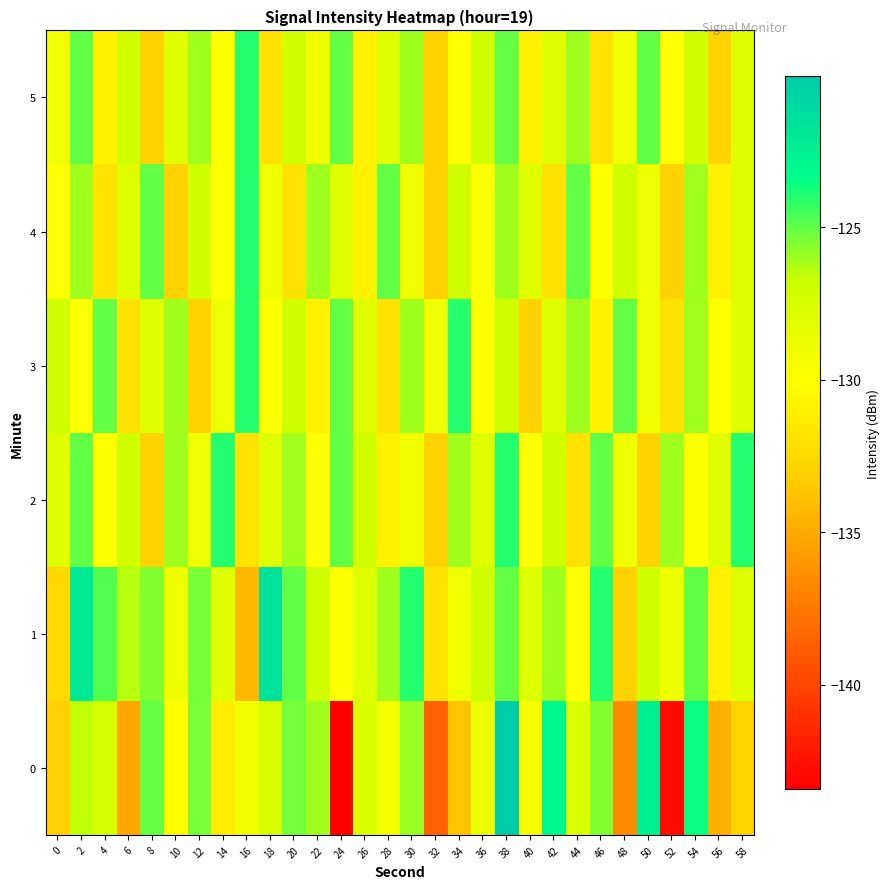

Reading left to right, what are all the values shown in this chart?

0: 0=-133.1	2=-126.5	4=-127.3	6=-135.3	8=-125.1	10=-130.3	12=-125.4	14=-131.2	16=-129.2	18=-127.4	20=-125.3	22=-126.0	24=-143.4	26=-127.8	28=-129.3	30=-125.9	32=-138.6	34=-133.8	36=-128.8	38=-120.0	40=-129.4	42=-123.0	44=-127.8	46=-125.6	48=-136.5	50=-122.4	52=-142.8	54=-123.6	56=-134.8	58=-132.9
1: 0=-132.6	2=-122.1	4=-124.7	6=-126.4	8=-125.5	10=-129.1	12=-125.3	14=-128.0	16=-134.3	18=-121.4	20=-125.0	22=-127.0	24=-130.0	26=-128.0	28=-126.0	30=-124.0	32=-132.0	34=-129.0	36=-127.0	38=-125.0	40=-128.0	42=-126.0	44=-130.0	46=-124.0	48=-133.0	50=-127.0	52=-129.0	54=-125.0	56=-131.0	58=-128.0
2: 0=-128.0	2=-125.0	4=-130.0	6=-127.0	8=-133.0	10=-126.0	12=-129.0	14=-124.0	16=-132.0	18=-128.0	20=-126.0	22=-130.0	24=-125.0	26=-127.0	28=-131.0	30=-129.0	32=-133.0	34=-126.0	36=-128.0	38=-124.0	40=-130.0	42=-127.0	44=-132.0	46=-125.0	48=-129.0	50=-133.0	52=-126.0	54=-130.0	56=-128.0	58=-124.0
3: 0=-127.0	2=-130.0	4=-125.0	6=-132.0	8=-128.0	10=-126.0	12=-133.0	14=-129.0	16=-124.0	18=-130.0	20=-127.0	22=-131.0	24=-125.0	26=-128.0	28=-132.0	30=-126.0	32=-129.0	34=-124.0	36=-130.0	38=-127.0	40=-133.0	42=-128.0	44=-126.0	46=-131.0	48=-125.0	50=-129.0	52=-132.0	54=-126.0	56=-130.0	58=-128.0
4: 0=-130.0	2=-126.0	4=-132.0	6=-128.0	8=-125.0	10=-133.0	12=-127.0	14=-130.0	16=-124.0	18=-129.0	20=-132.0	22=-126.0	24=-128.0	26=-131.0	28=-125.0	30=-129.0	32=-133.0	34=-127.0	36=-130.0	38=-126.0	40=-128.0	42=-132.0	44=-125.0	46=-130.0	48=-127.0	50=-129.0	52=-133.0	54=-126.0	56=-131.0	58=-128.0
5: 0=-129.0	2=-125.0	4=-131.0	6=-127.0	8=-133.0	10=-128.0	12=-126.0	14=-130.0	16=-124.0	18=-132.0	20=-127.0	22=-129.0	24=-125.0	26=-131.0	28=-128.0	30=-126.0	32=-133.0	34=-130.0	36=-127.0	38=-125.0	40=-131.0	42=-128.0	44=-126.0	46=-132.0	48=-129.0	50=-125.0	52=-130.0	54=-127.0	56=-133.0	58=-128.0